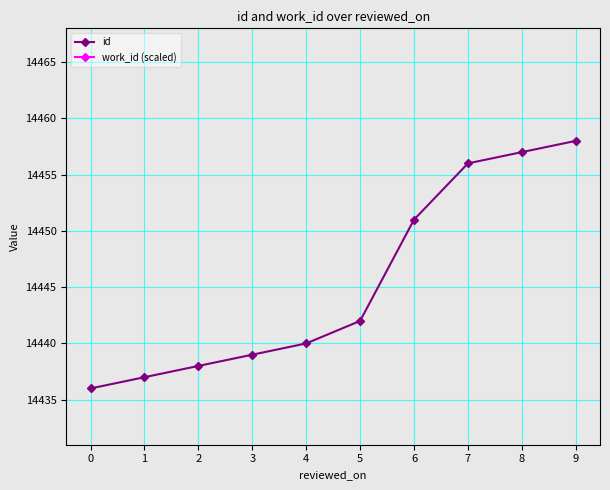

True or false: work_id (scaled) and id intersect in this chart.

False